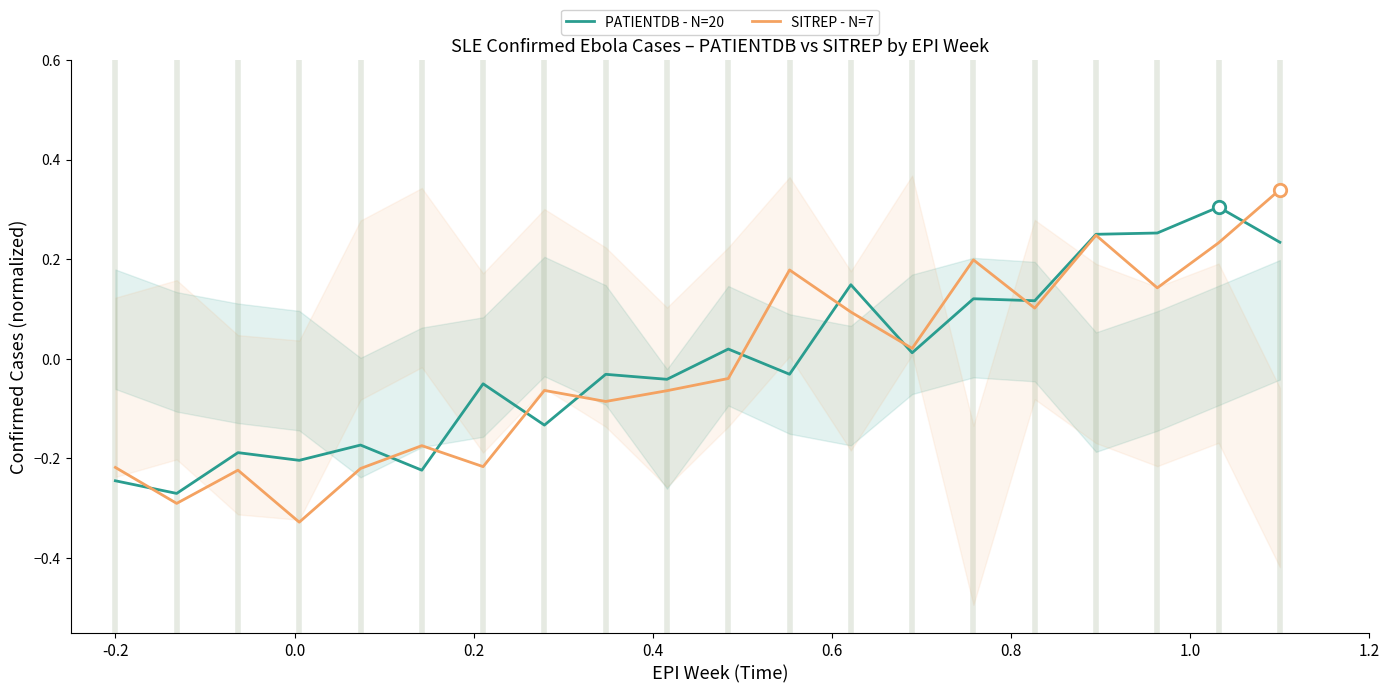

Which series reaches the minimum Y coordinate?

SITREP - N=7